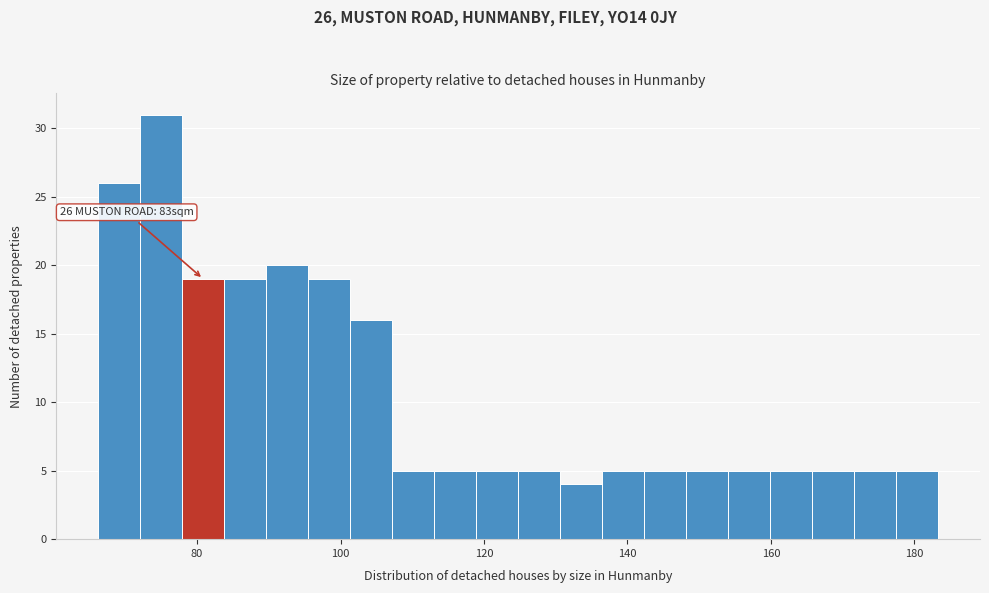

Read against the x-axis, roughly where is the centre of the tallest bar?

74